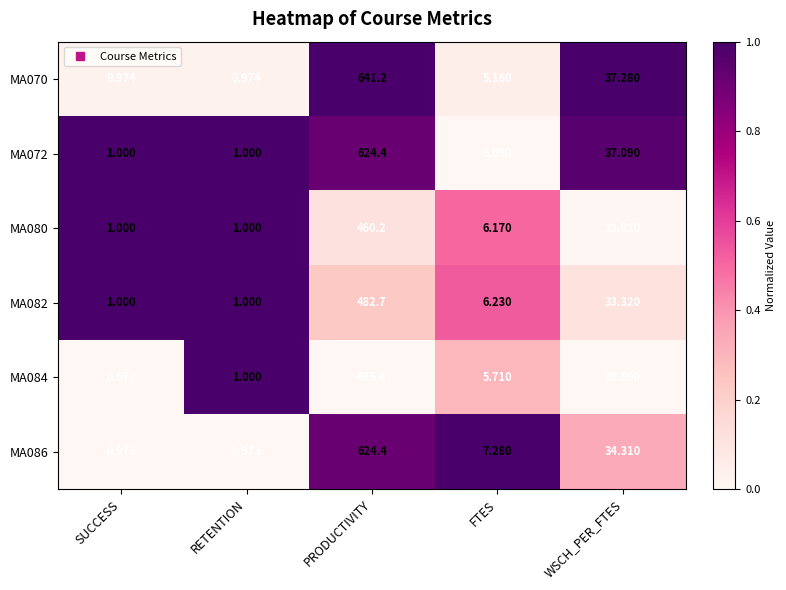

At which label is MA086 closest to 312?

WSCH_PER_FTES